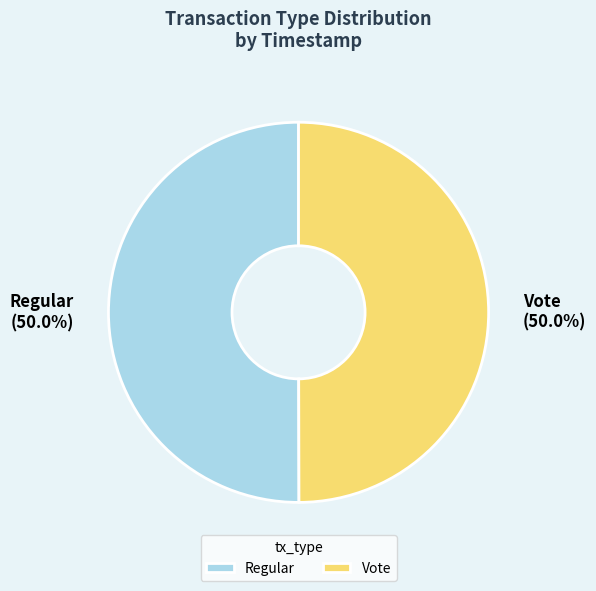

What is the ratio of the value at Vote to the value at Regular?

1.0